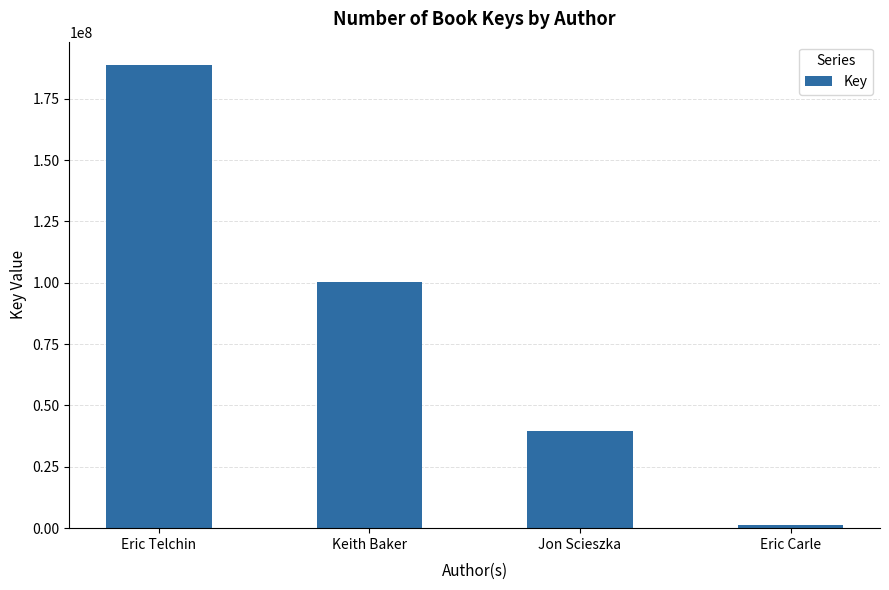

What is the change in value from Keith Baker to Jon Scieszka?

-60720314